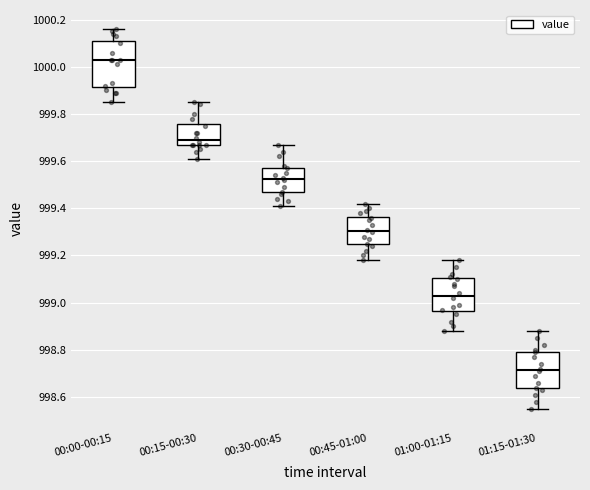

Where is the upper edge of the box for 01:00-01:15 on the y-axis? The values are not printed on the chart, so give them approximately, as read against the axis.

999.10